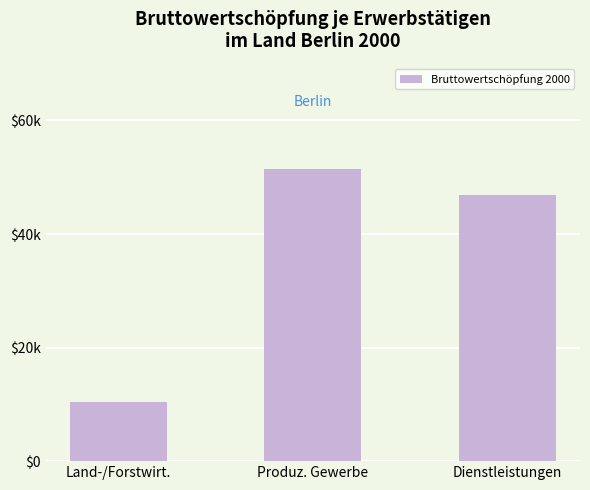

Where is the data nearest to the value 30965?

Dienstleistungen